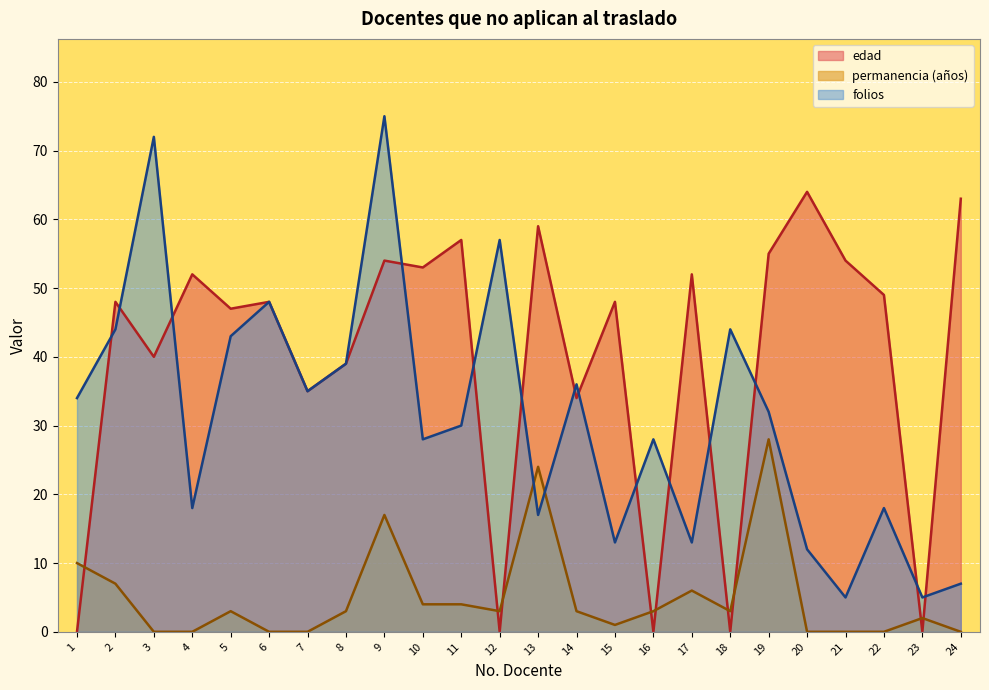

What is the spread (max minus min) of values at 12?

57